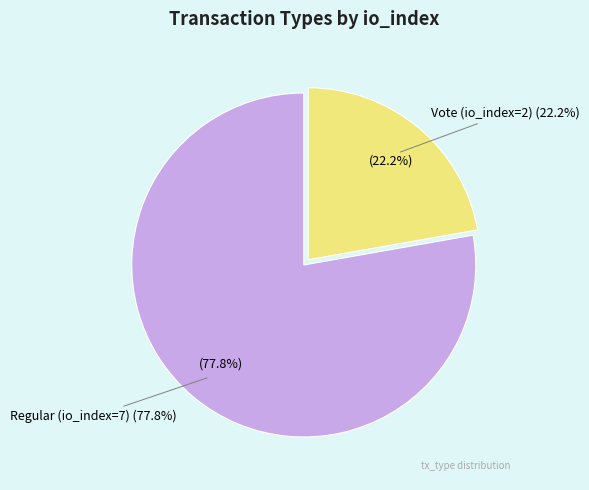

To the nearest percent, what is the difference between the Vote (io_index=2) and Regular (io_index=7) slice percentages?

56%